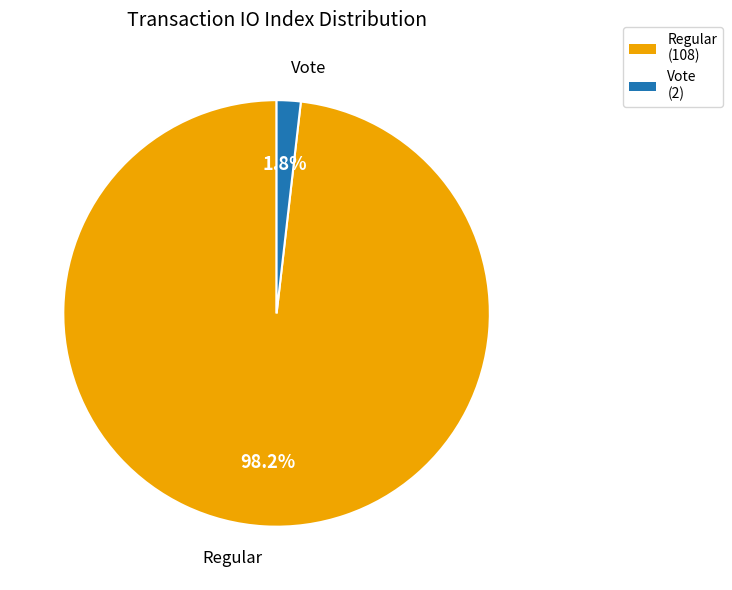

Which has a higher value, Regular or Vote?

Regular